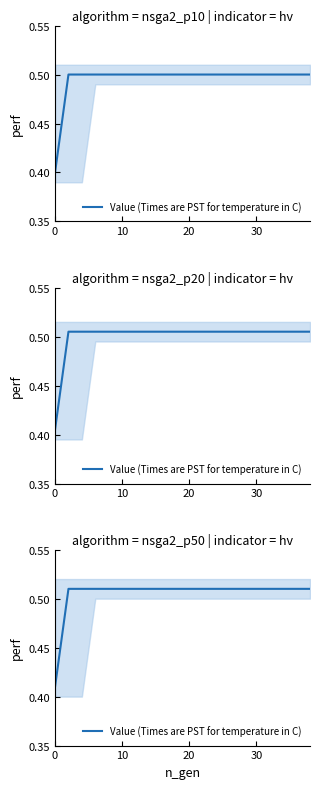

True or false: there are more than 2 points higher than both neighbors.

False